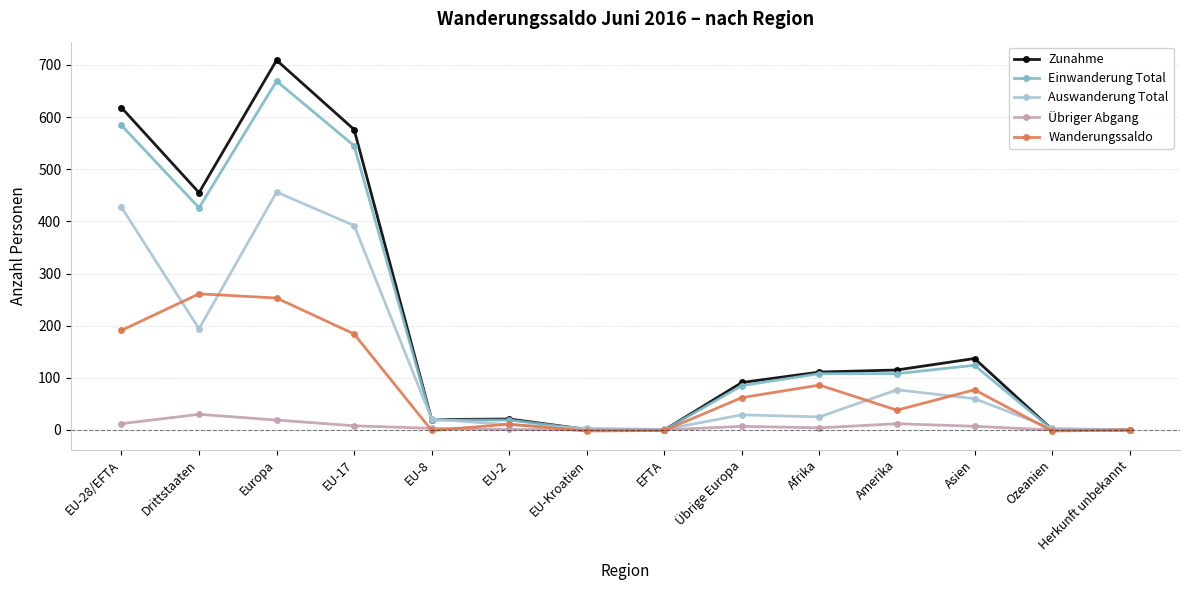

Rank the series by their maximum value, from lowest to highest.

Übriger Abgang, Wanderungssaldo, Auswanderung Total, Einwanderung Total, Zunahme